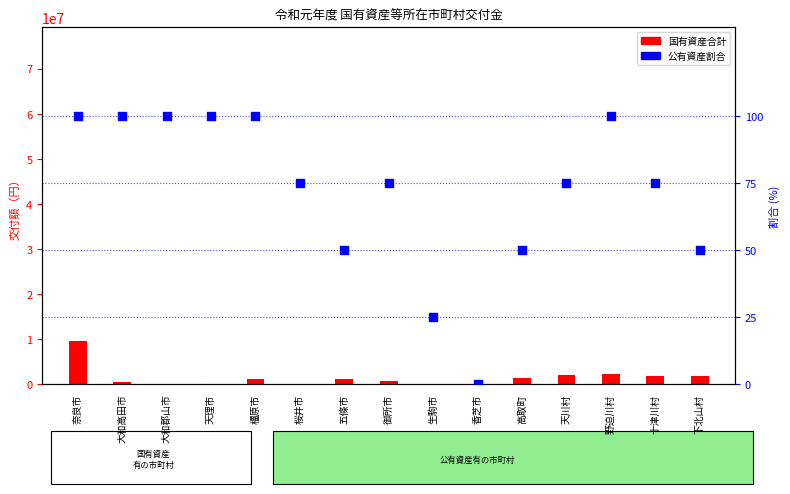

What are all the series names shown in the legend?

国有資産合計, 公有資産割合